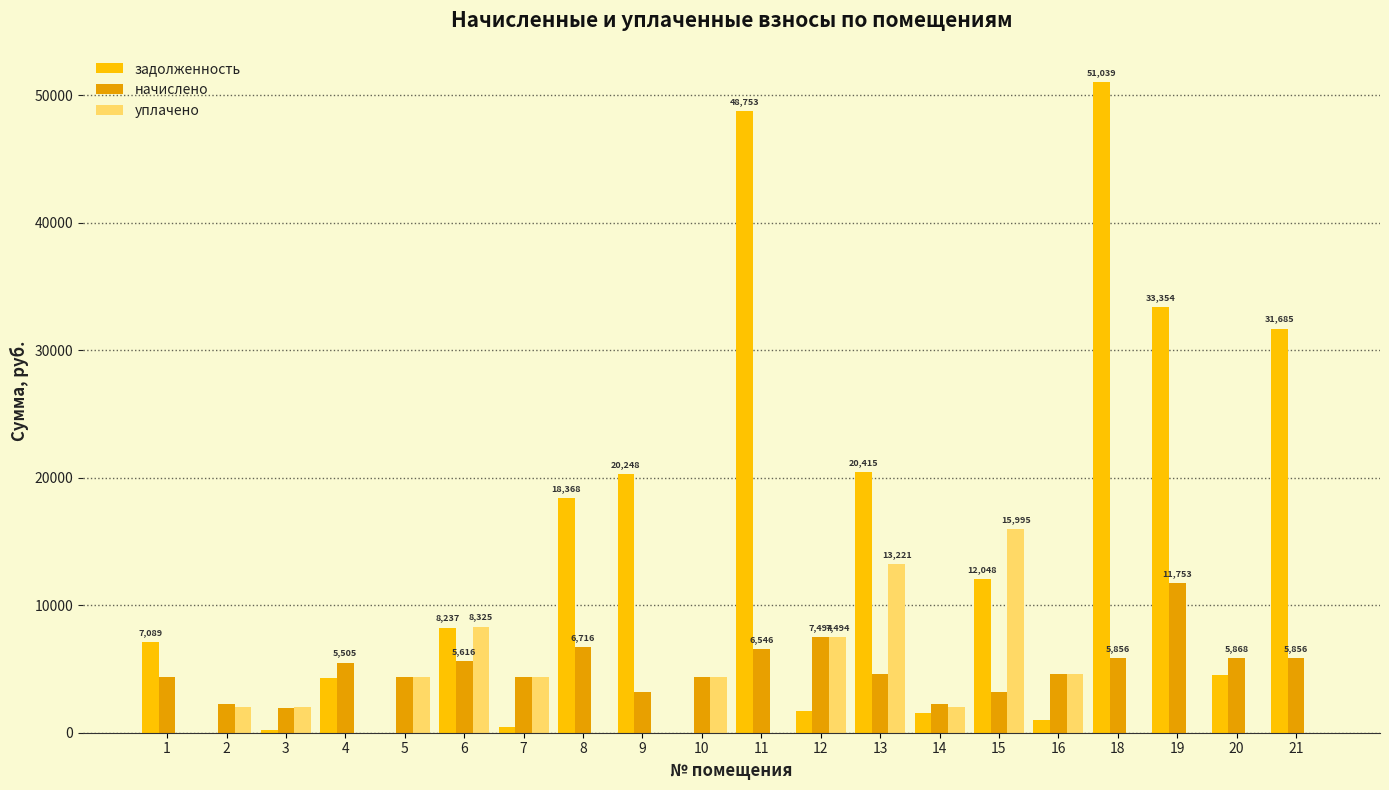

What is the sum of all задолженность values?

264985.8